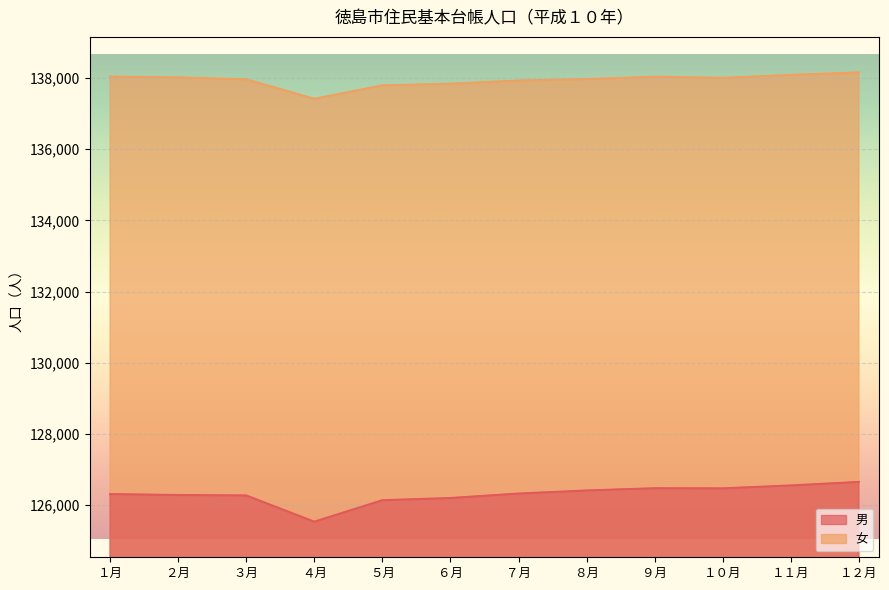

Which series has the widest spread of values?

男